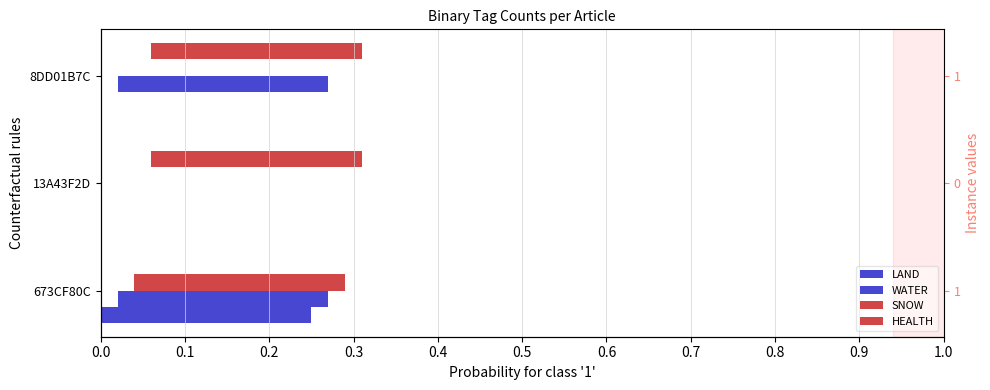

How many bars are there in each group?

4